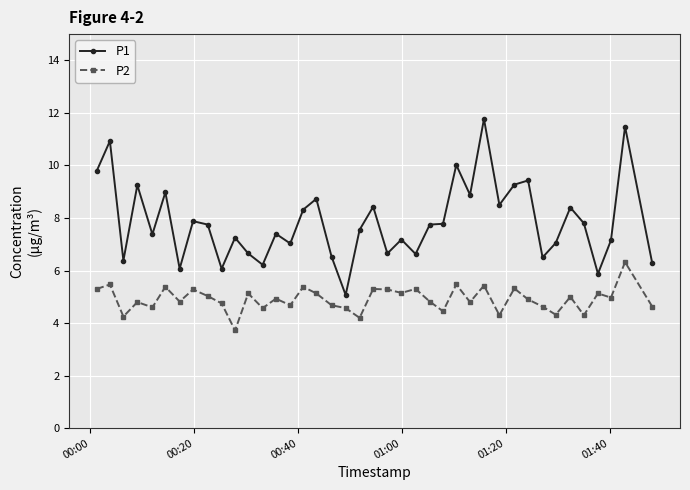

What is the smallest value displayed?

3.7